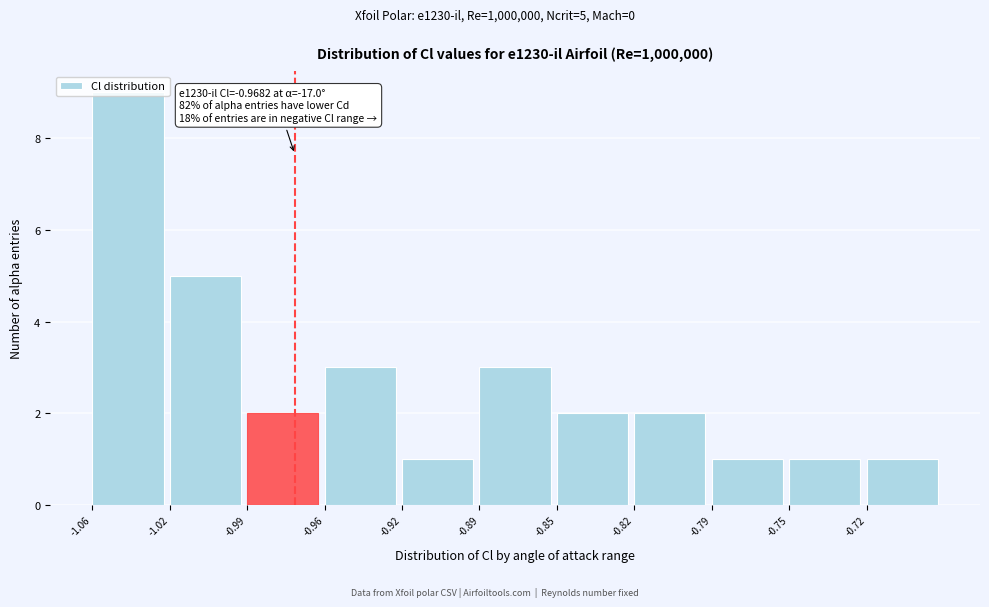

What is the label of the 5th bar from the right?

-0.85